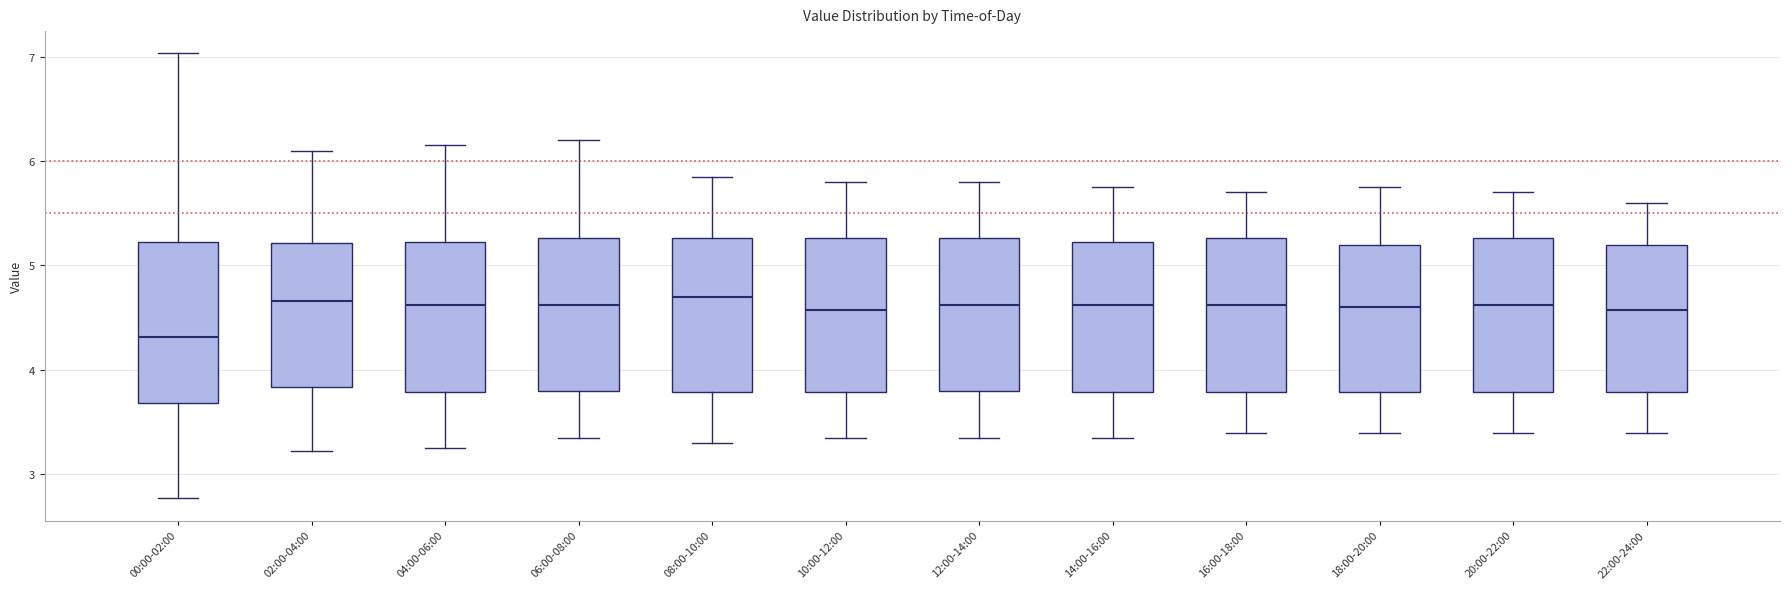

Reading left to right, read every box against the y-axis: the position of its median line, the range the box covers, and the ends of its whiskers. The values are not printed on the chart, so give them approximately, as read against the axis.

00:00-02:00: median 4.3, box 3.7 to 5.2, whiskers 2.8 to 7.0
02:00-04:00: median 4.7, box 3.8 to 5.2, whiskers 3.2 to 6.1
04:00-06:00: median 4.6, box 3.8 to 5.2, whiskers 3.3 to 6.2
06:00-08:00: median 4.6, box 3.8 to 5.3, whiskers 3.4 to 6.2
08:00-10:00: median 4.7, box 3.8 to 5.3, whiskers 3.3 to 5.9
10:00-12:00: median 4.6, box 3.8 to 5.3, whiskers 3.4 to 5.8
12:00-14:00: median 4.6, box 3.8 to 5.3, whiskers 3.4 to 5.8
14:00-16:00: median 4.6, box 3.8 to 5.2, whiskers 3.4 to 5.8
16:00-18:00: median 4.6, box 3.8 to 5.3, whiskers 3.4 to 5.7
18:00-20:00: median 4.6, box 3.8 to 5.2, whiskers 3.4 to 5.8
20:00-22:00: median 4.6, box 3.8 to 5.3, whiskers 3.4 to 5.7
22:00-24:00: median 4.6, box 3.8 to 5.2, whiskers 3.4 to 5.6